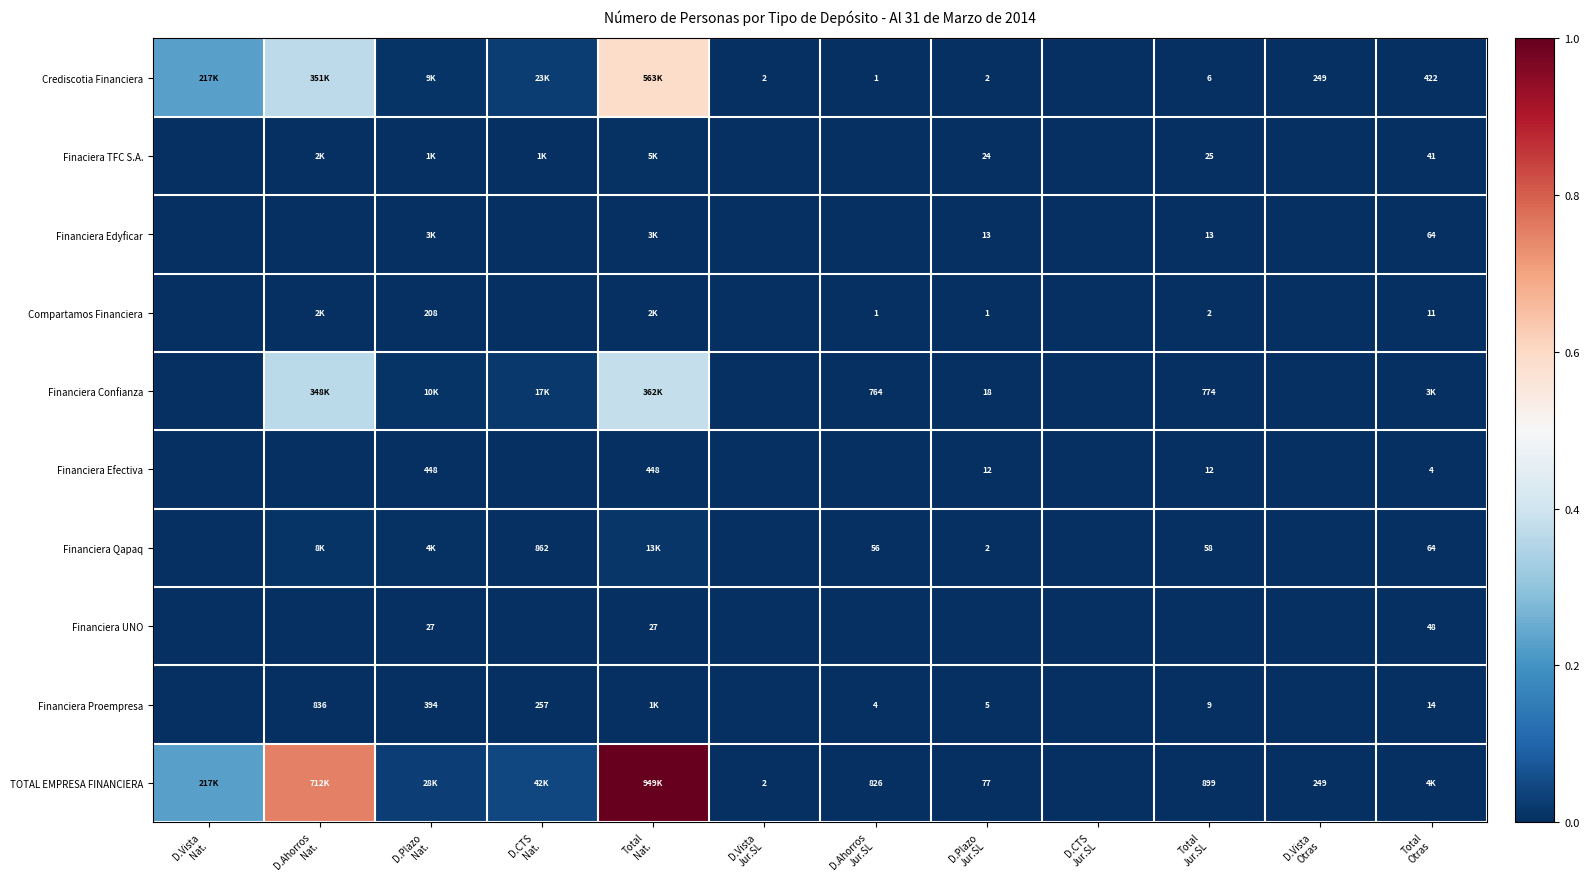

What is the average value of the TOTAL EMPRESA FINANCIERA series?

0.2